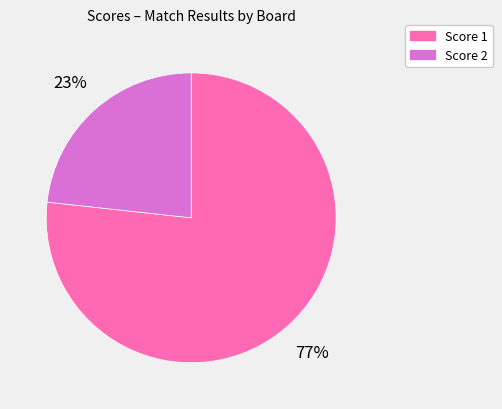

To the nearest percent, what is the average slice percentage?

50%